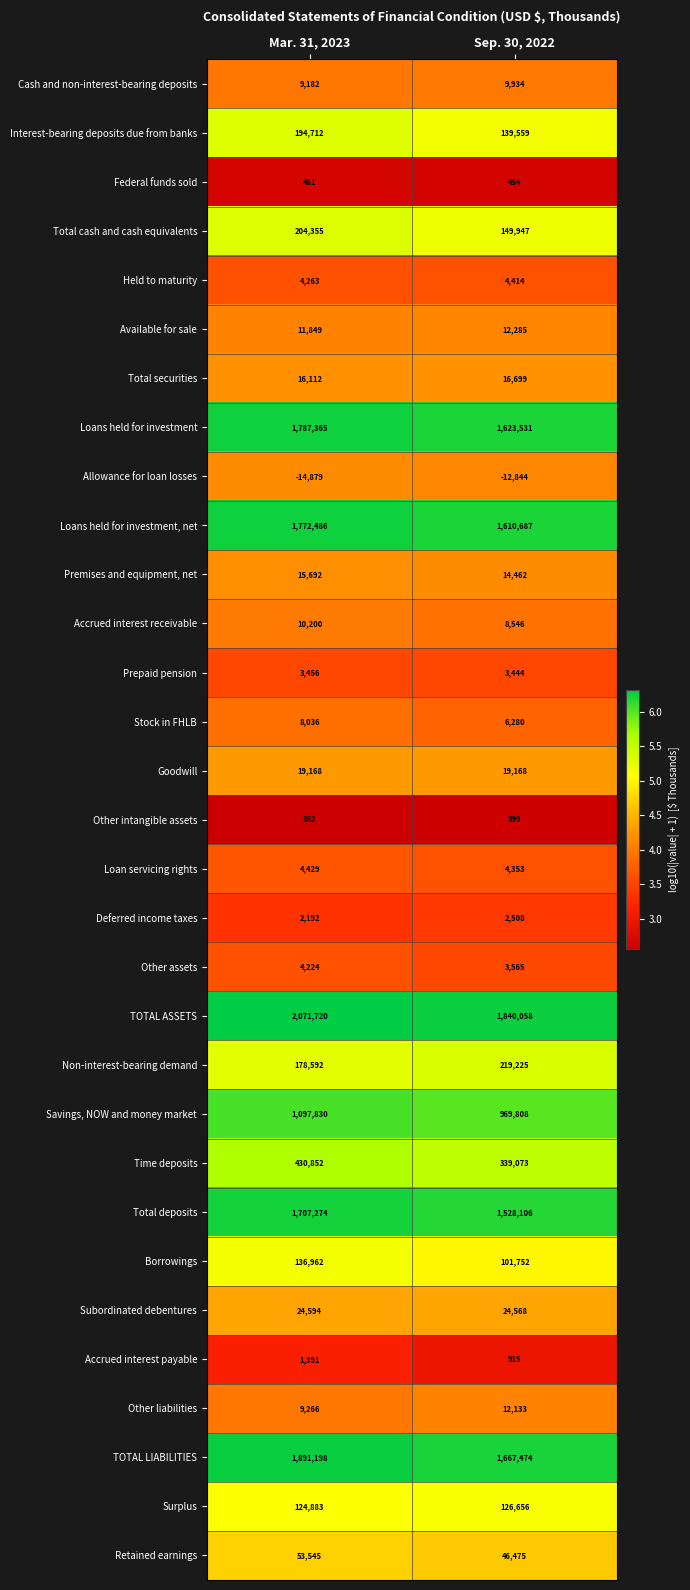

Which series changed the most between Mar. 31, 2023 and Sep. 30, 2022?

TOTAL ASSETS